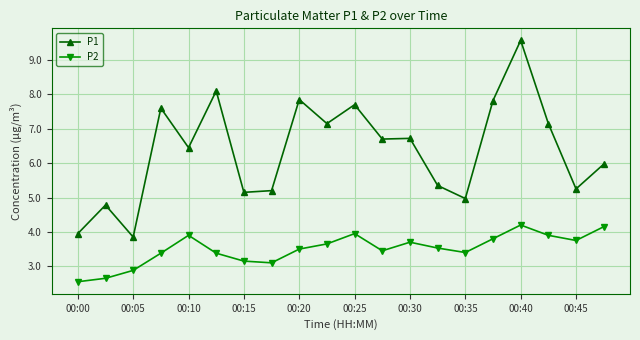

What is the value of the P1 point at the 3rd from the left?

3.9